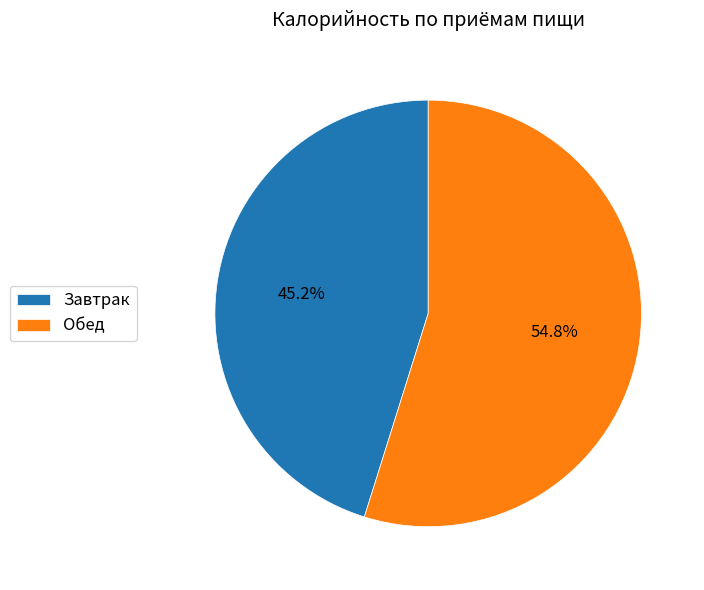

True or false: Обед accounts for 43% of the total.

False